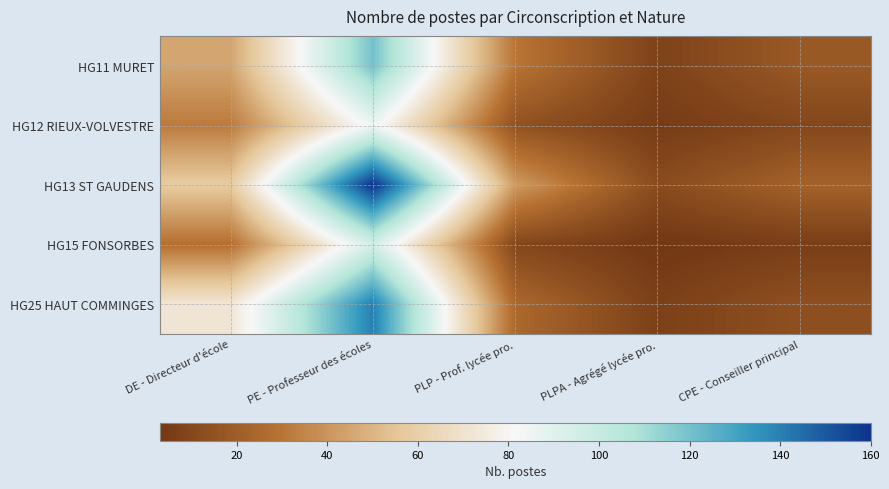

Which series has the largest range (max minus min)?

HG13 ST GAUDENS